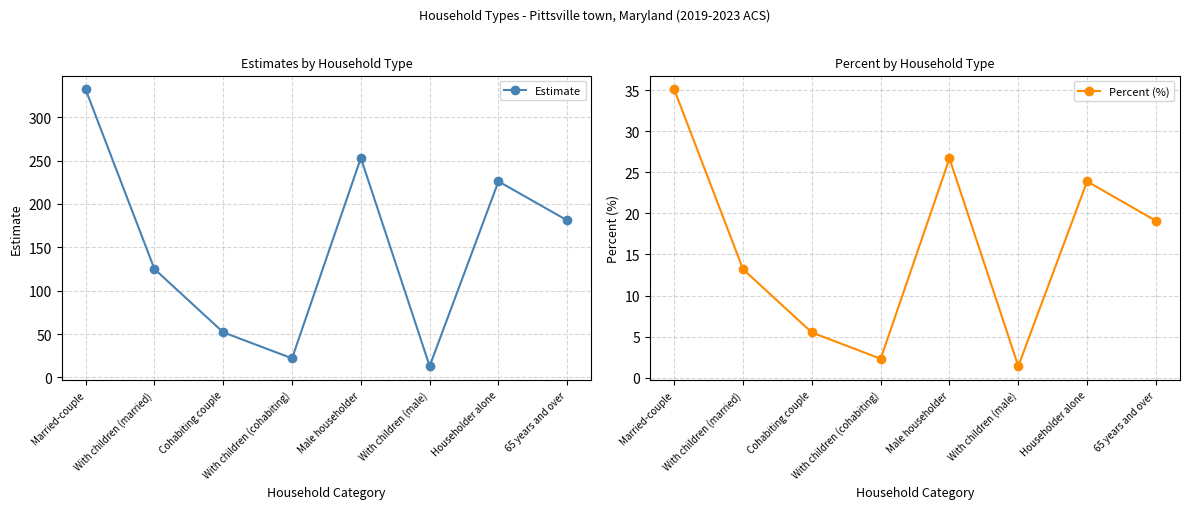

What are all the series names shown in the legend?

Estimate, Percent (%)